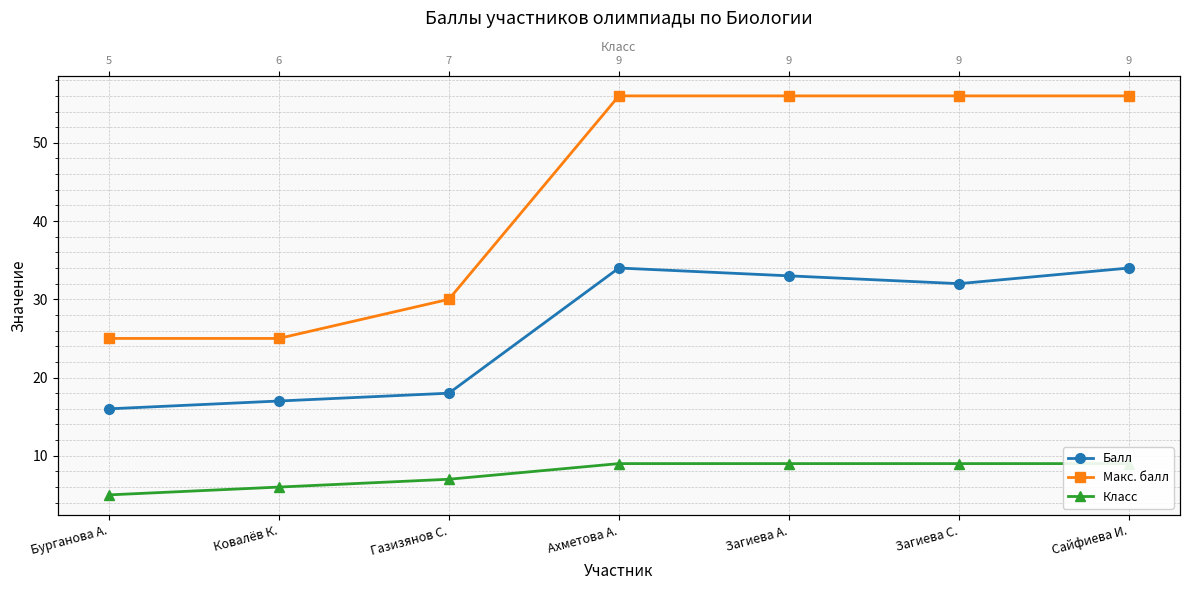

Reading left to right, list all the values displayed in this chart.

Балл: Бурганова А.=16	Ковалёв К.=17	Газизянов С.=18	Ахметова А.=34	Загиева А.=33	Загиева С.=32	Сайфиева И.=34
Макс. балл: Бурганова А.=25	Ковалёв К.=25	Газизянов С.=30	Ахметова А.=56	Загиева А.=56	Загиева С.=56	Сайфиева И.=56
Класс: Бурганова А.=5	Ковалёв К.=6	Газизянов С.=7	Ахметова А.=9	Загиева А.=9	Загиева С.=9	Сайфиева И.=9